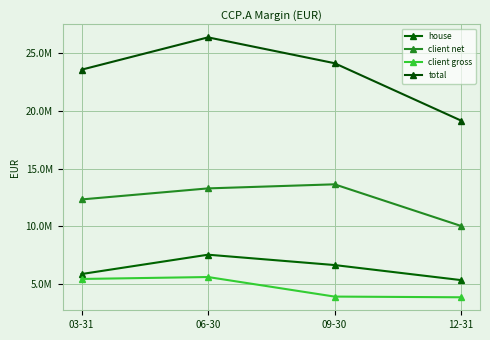

What position from the left is 09-30?

3